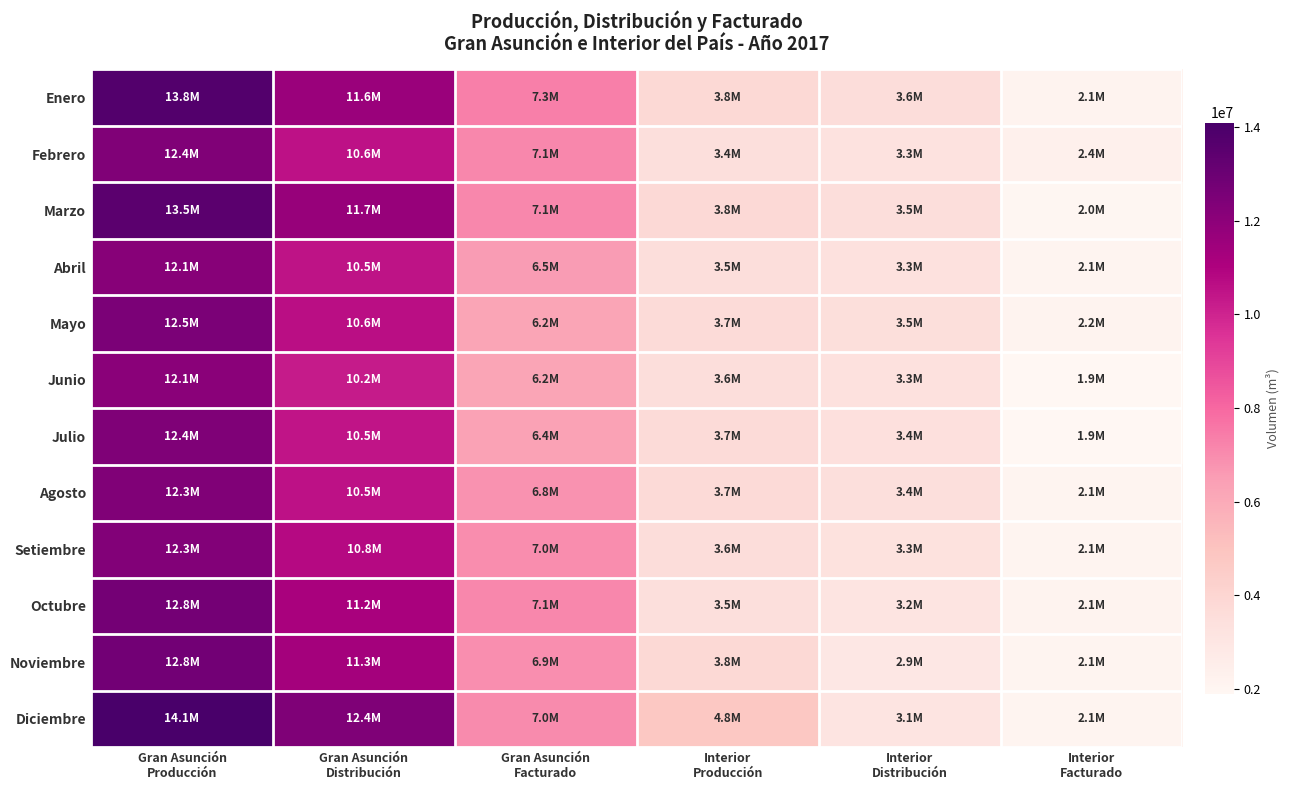

Which series has the largest total across all categories?

Diciembre